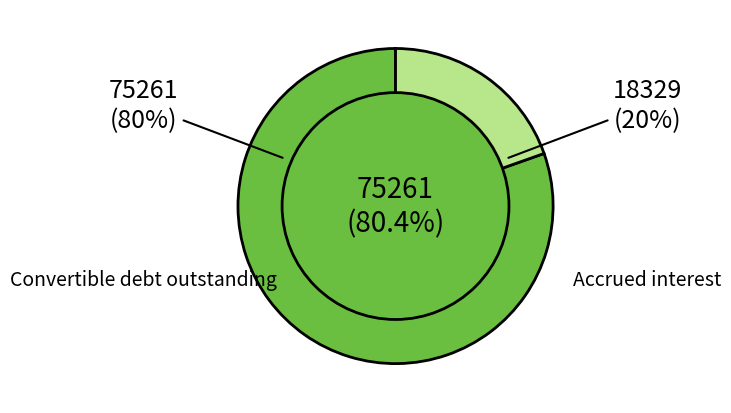

Is Convertible debt outstanding the majority of the pie?

Yes